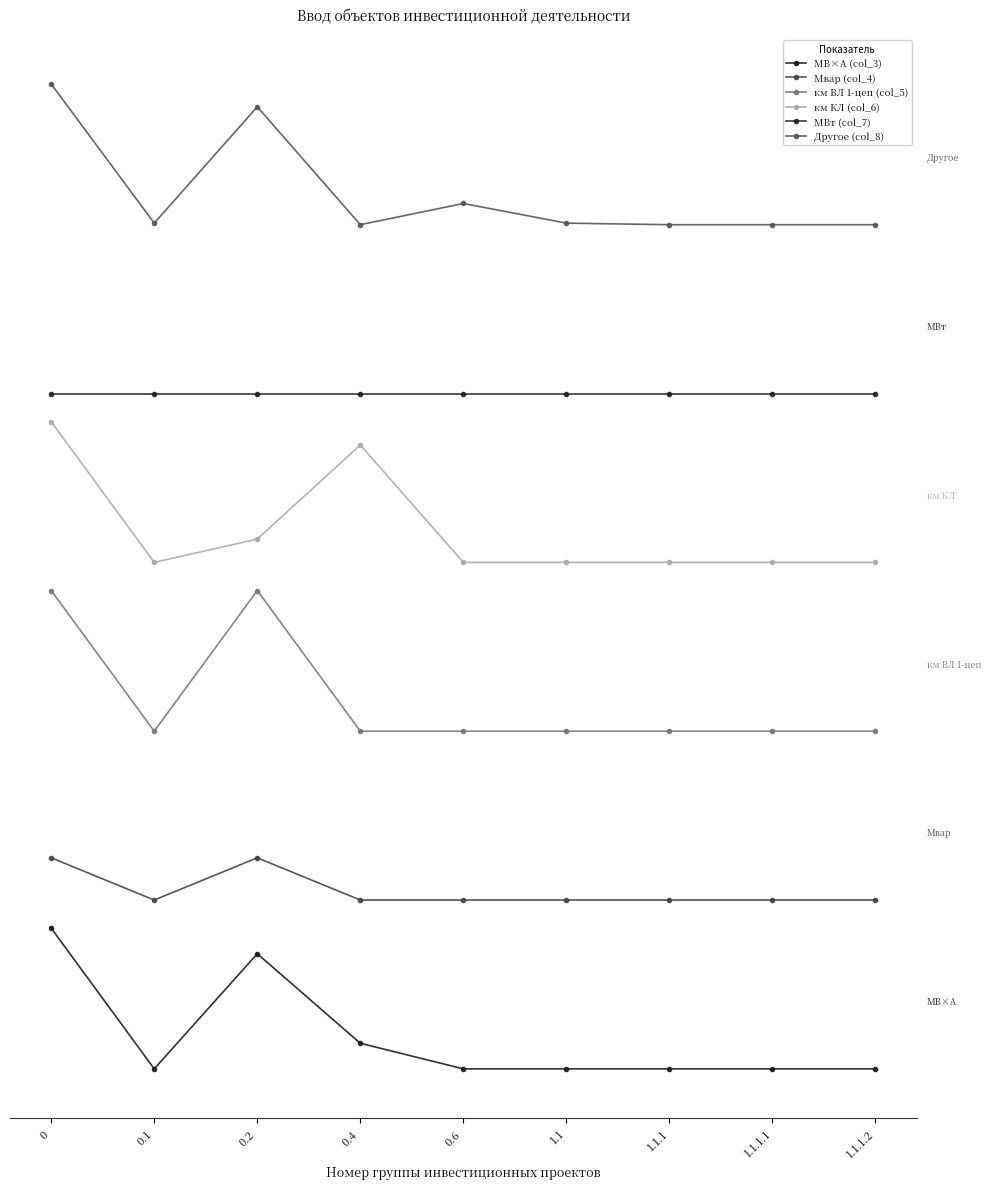

Reading left to right, transcribe all the data shown in this chart.

МВ×А (col_3): 0=25.0	0.1=0.0	0.2=20.5	0.4=4.5	0.6=0.0	1.1=0.0	1.1.1=0.0	1.1.1.1=0.0	1.1.1.2=0.0
Мвар (col_4): 0=37.5	0.1=30.0	0.2=37.5	0.4=30.0	0.6=30.0	1.1=30.0	1.1.1=30.0	1.1.1.1=30.0	1.1.1.2=30.0
км ВЛ 1-цеп (col_5): 0=85.0	0.1=60.0	0.2=85.0	0.4=60.0	0.6=60.0	1.1=60.0	1.1.1=60.0	1.1.1.1=60.0	1.1.1.2=60.0
км КЛ (col_6): 0=115.0	0.1=90.0	0.2=94.1	0.4=110.9	0.6=90.0	1.1=90.0	1.1.1=90.0	1.1.1.1=90.0	1.1.1.2=90.0
МВт (col_7): 0=120.0	0.1=120.0	0.2=120.0	0.4=120.0	0.6=120.0	1.1=120.0	1.1.1=120.0	1.1.1.1=120.0	1.1.1.2=120.0
Другое (col_8): 0=175.0	0.1=150.3	0.2=170.9	0.4=150.0	0.6=153.8	1.1=150.3	1.1.1=150.0	1.1.1.1=150.0	1.1.1.2=150.0